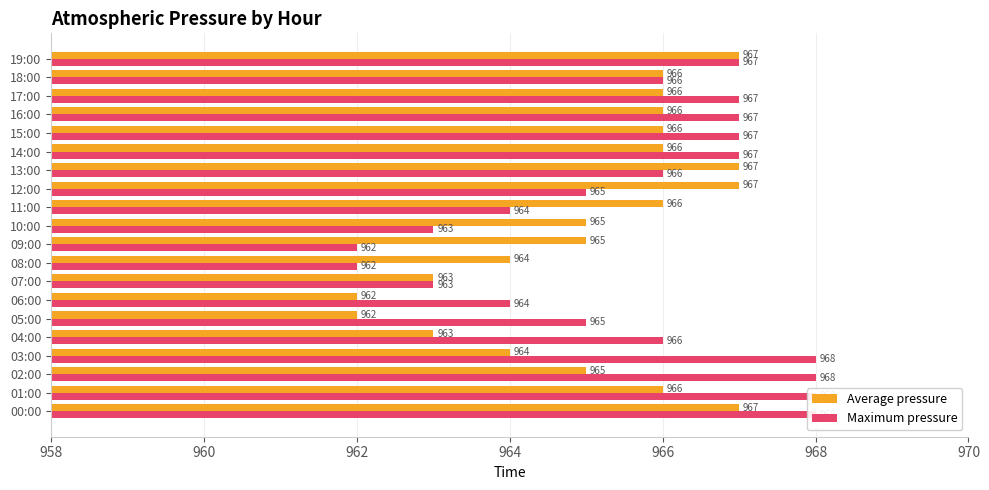

What value does the Average pressure series have at 11:00?

966